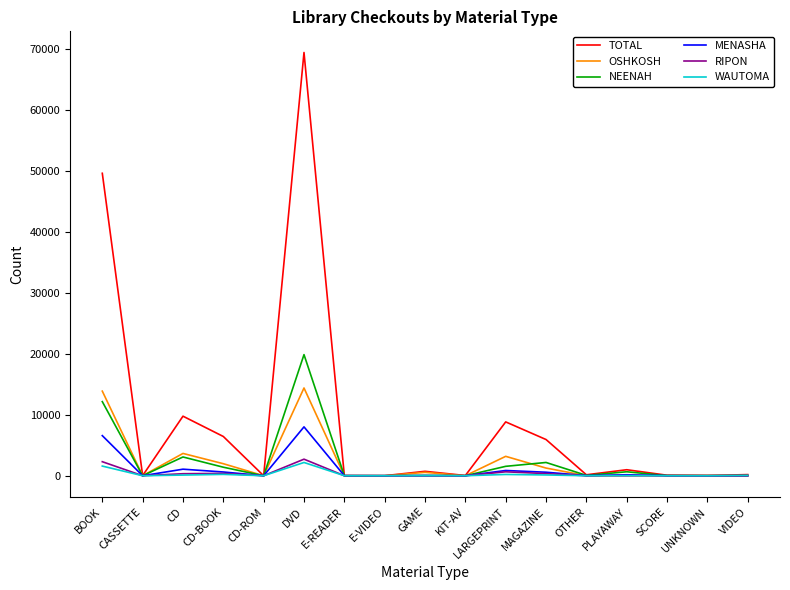

What is the difference between the maximum and minimum values in the RIPON series?

2715